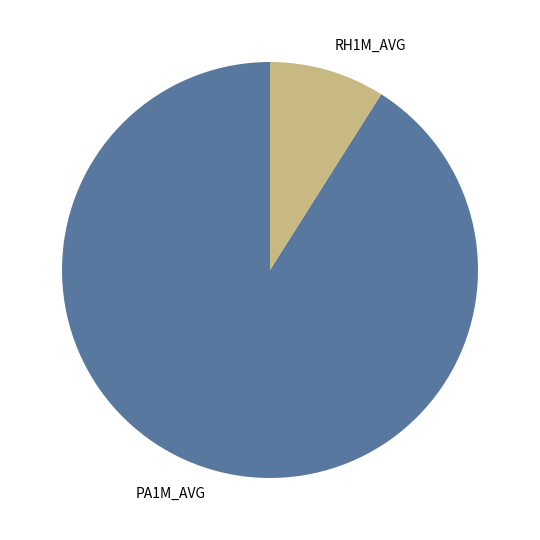

Rank the categories by value from highest to lowest.

PA1M_AVG, RH1M_AVG